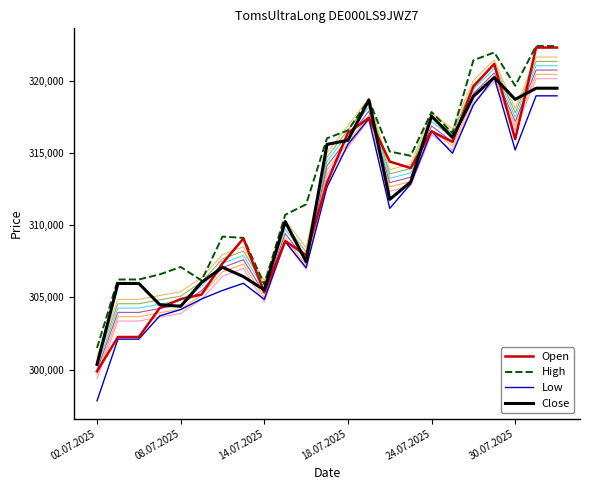

What is the difference between the maximum and minimum values in the Low series?

22392